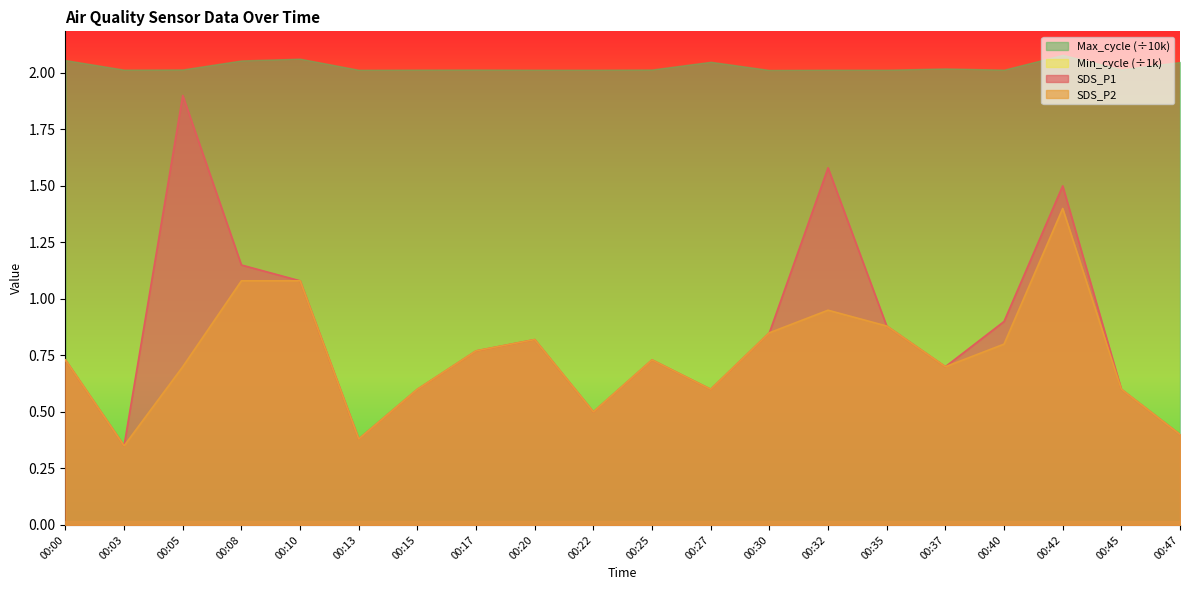

What is the difference between the maximum and minimum values in the SDS_P2 series?

1.0